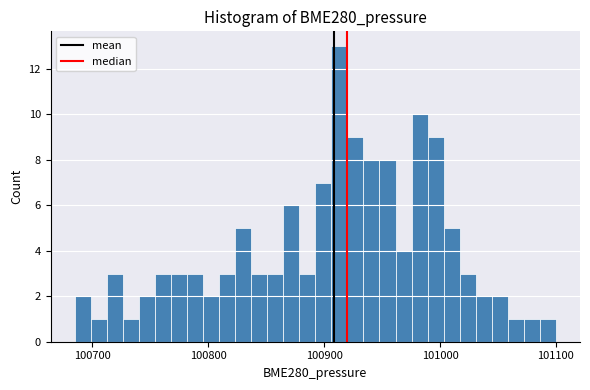

Around what value on the x-axis is the tallest bar? Give the approximate position of its centre, as read against the axis.

100910